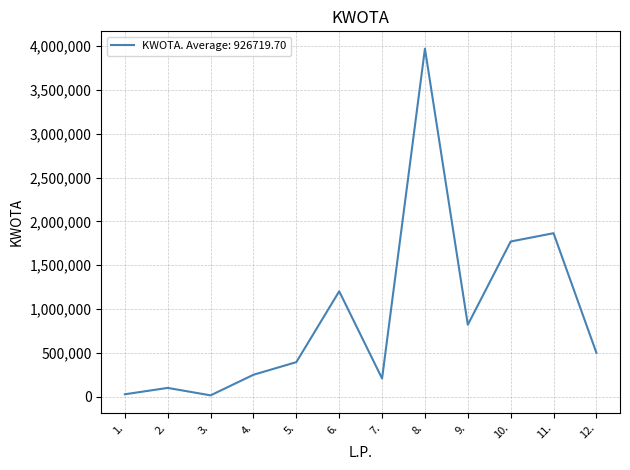

Between 2. and 4., which is larger?

4.